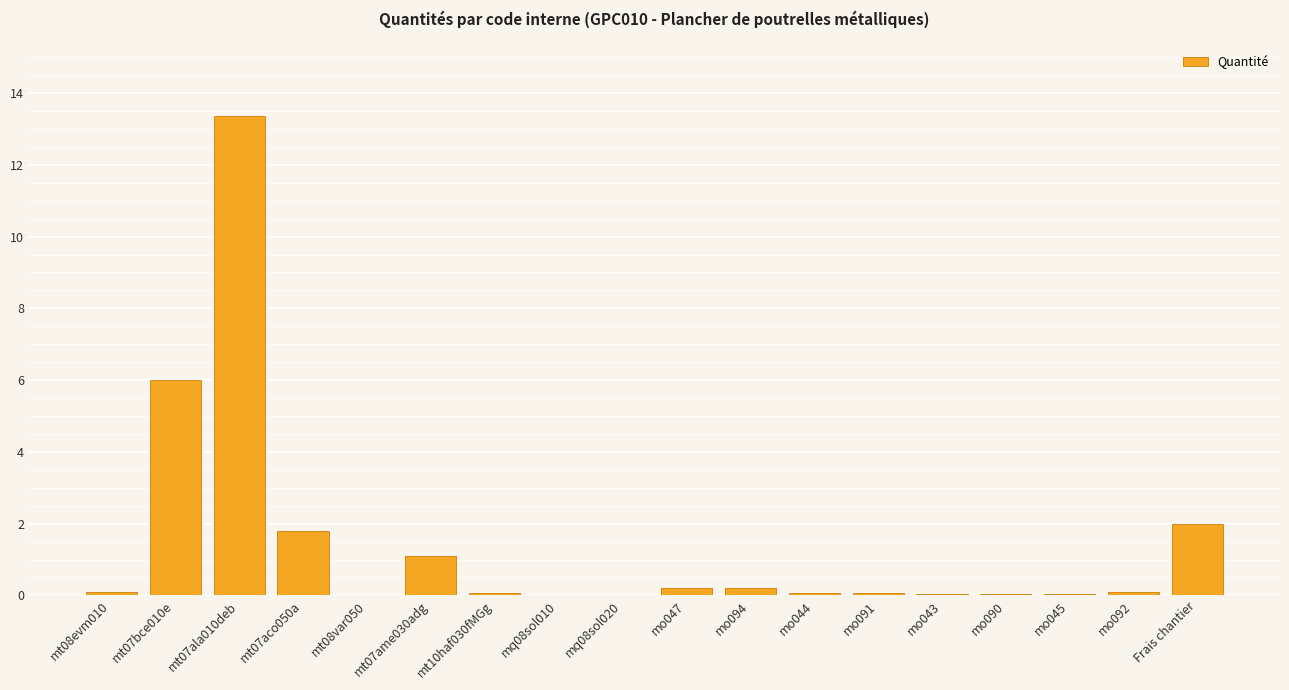

What is the average value?

1.4